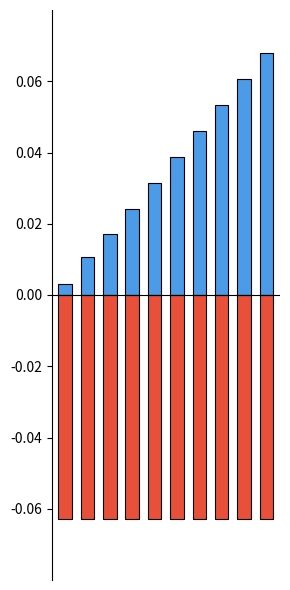

True or false: DEC (deg) has a value of -0.1 at 8.

True